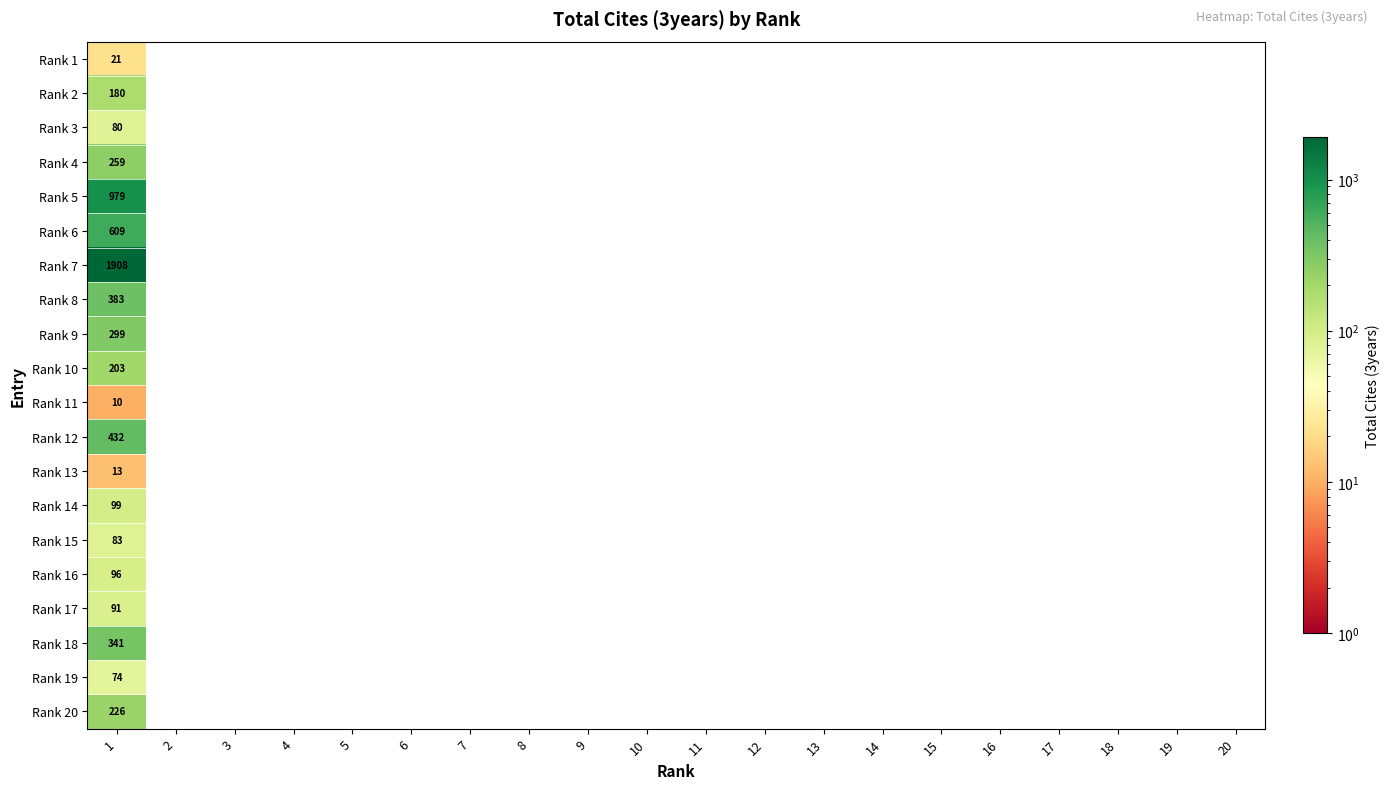

Is the value of Rank 20 at 10 greater than the value of Rank 7 at 13?

No